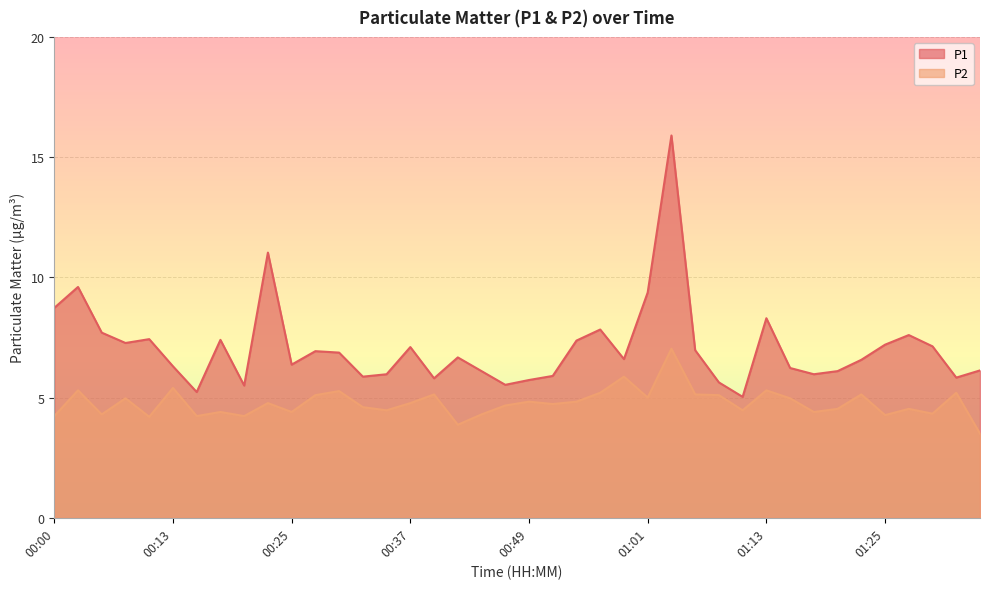

At how many categories does at least one series exceed 12?

1